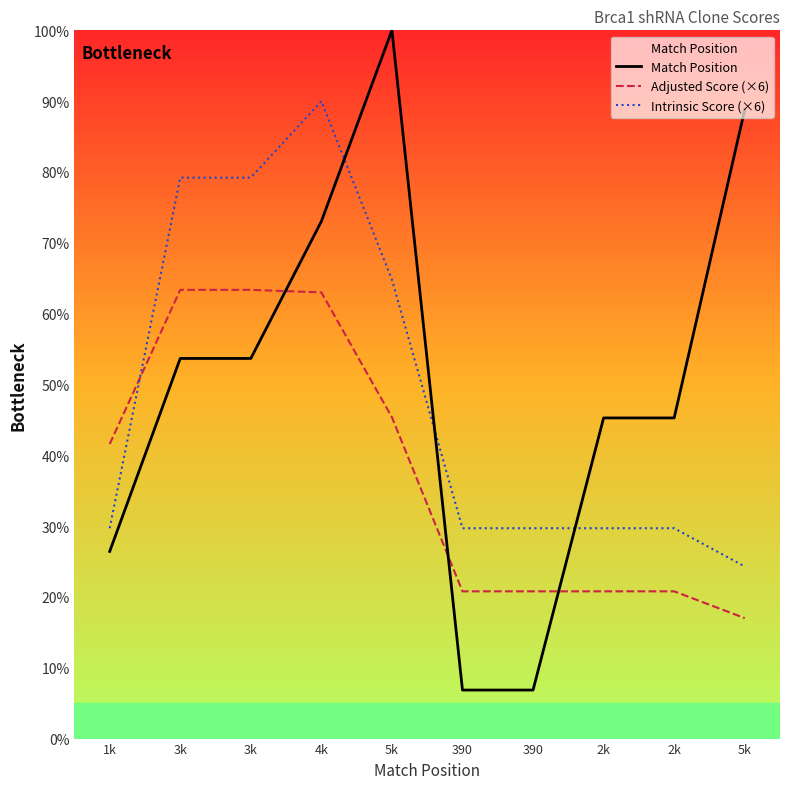

What is the maximum value for Intrinsic Score (×6)?

90.0